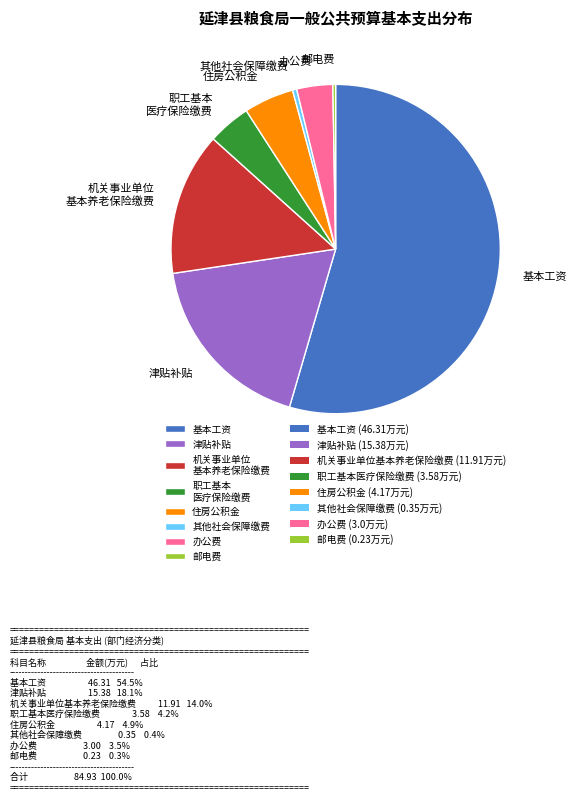

Does 基本工资 account for over 50% of the chart?

Yes